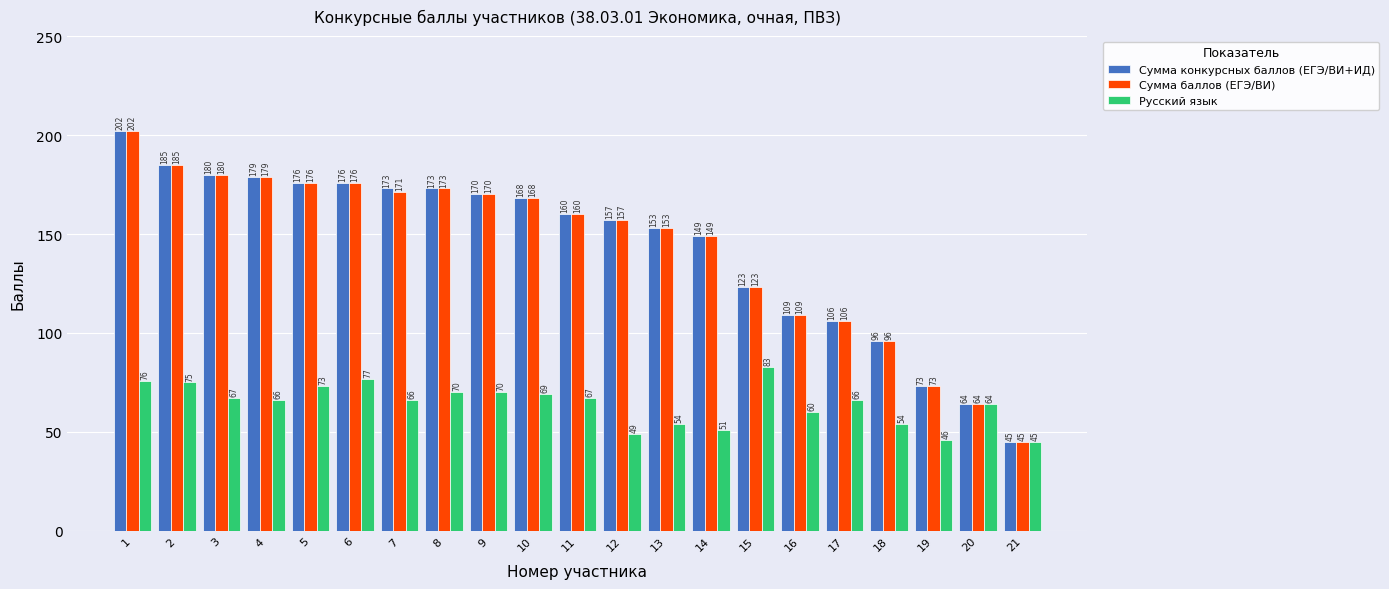

Are the bars grouped side by side (vs. stacked)?

Yes